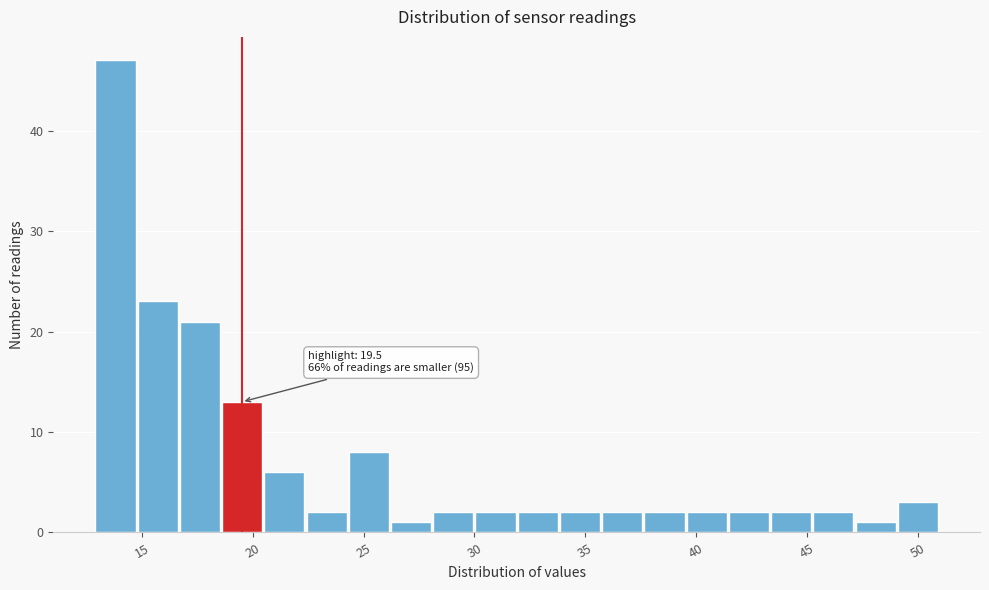

Around what value on the x-axis is the tallest bar? Give the approximate position of its centre, as read against the axis.

14.0